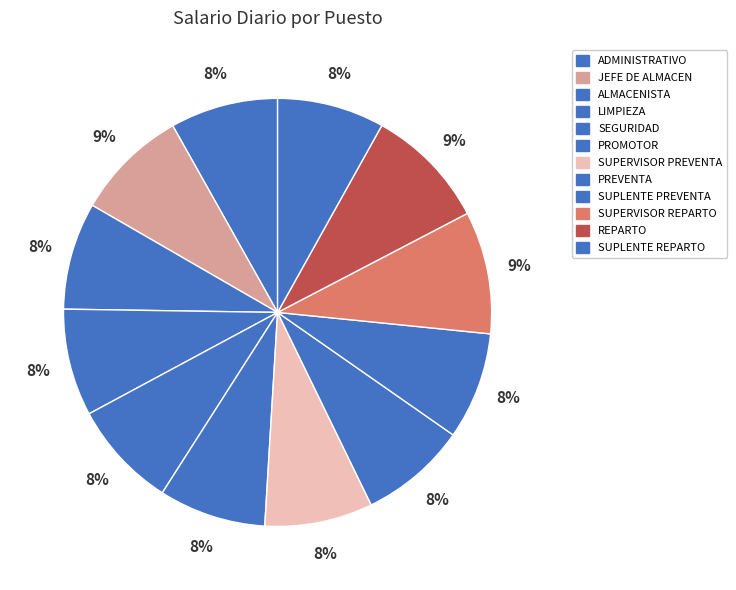

The SUPLENTE REPARTO slice represents 8% of the pie. True or false?

True